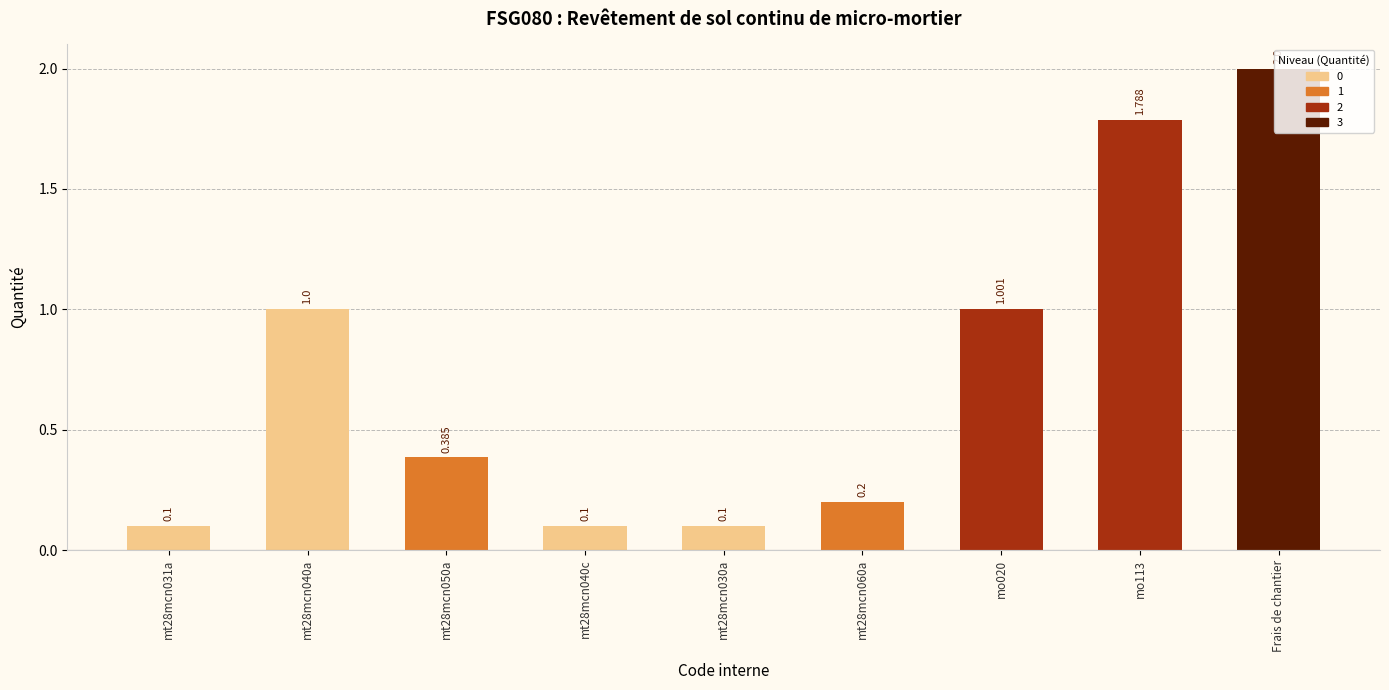

What is the difference between the maximum and second lowest values?

1.9